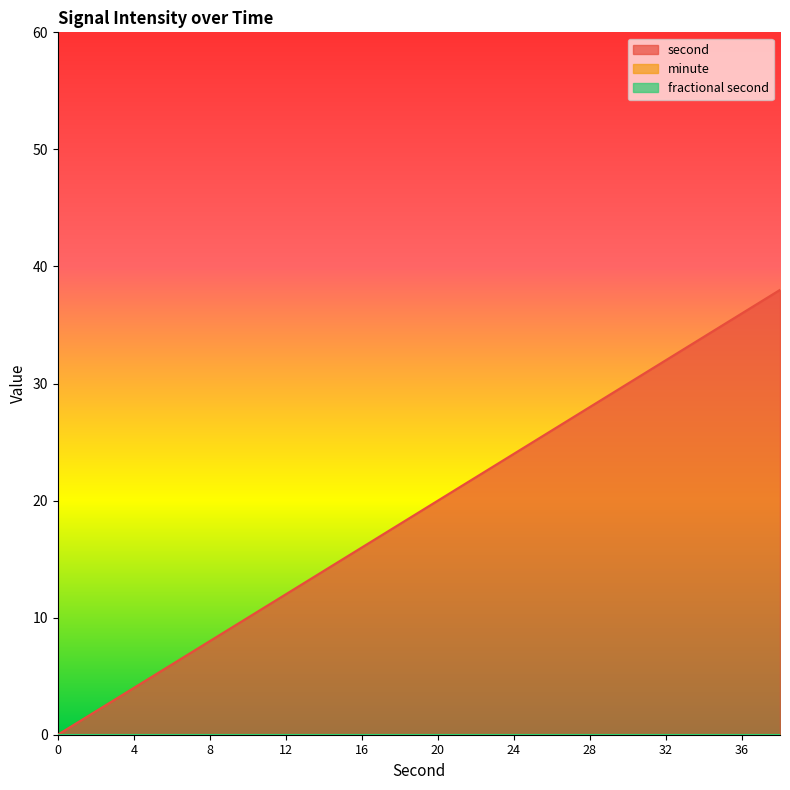

What is the sum of all second values?

380